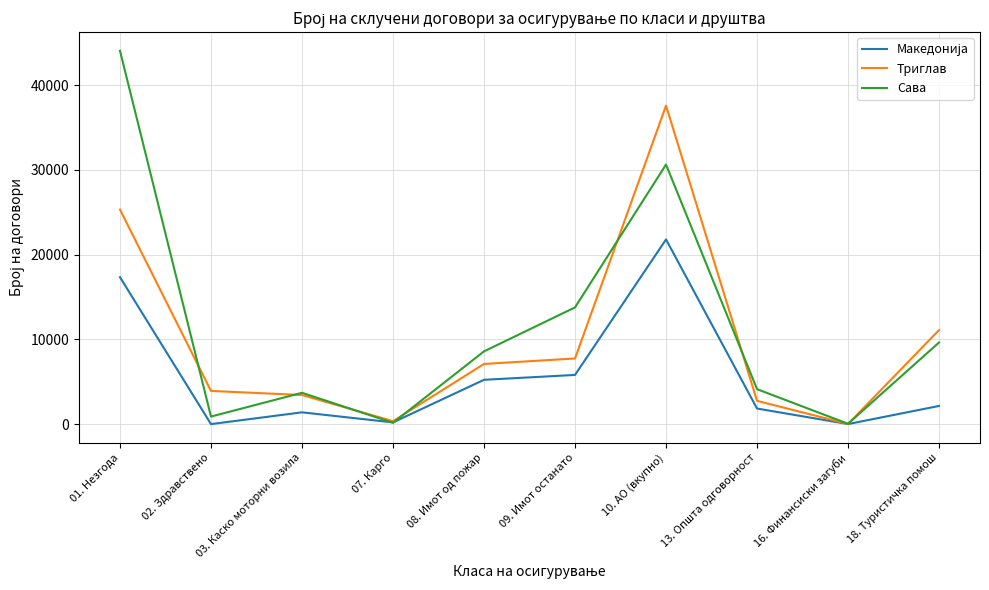

Where is Триглав nearest to the value 18806?

01. Незгода